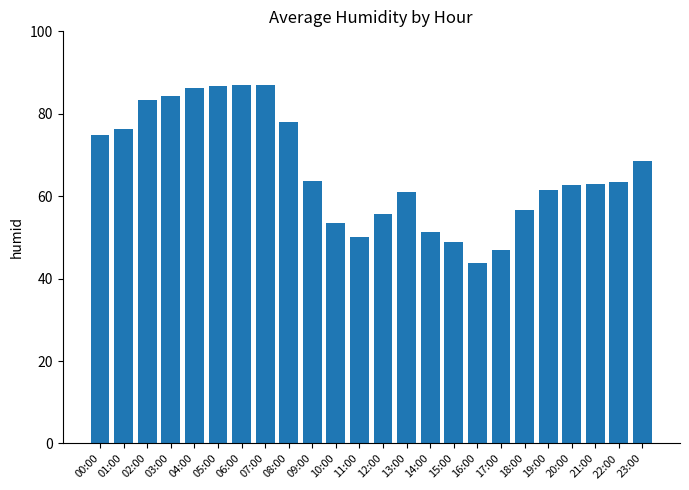

The chart shows a value of 87.0 at 06:00. True or false?

True